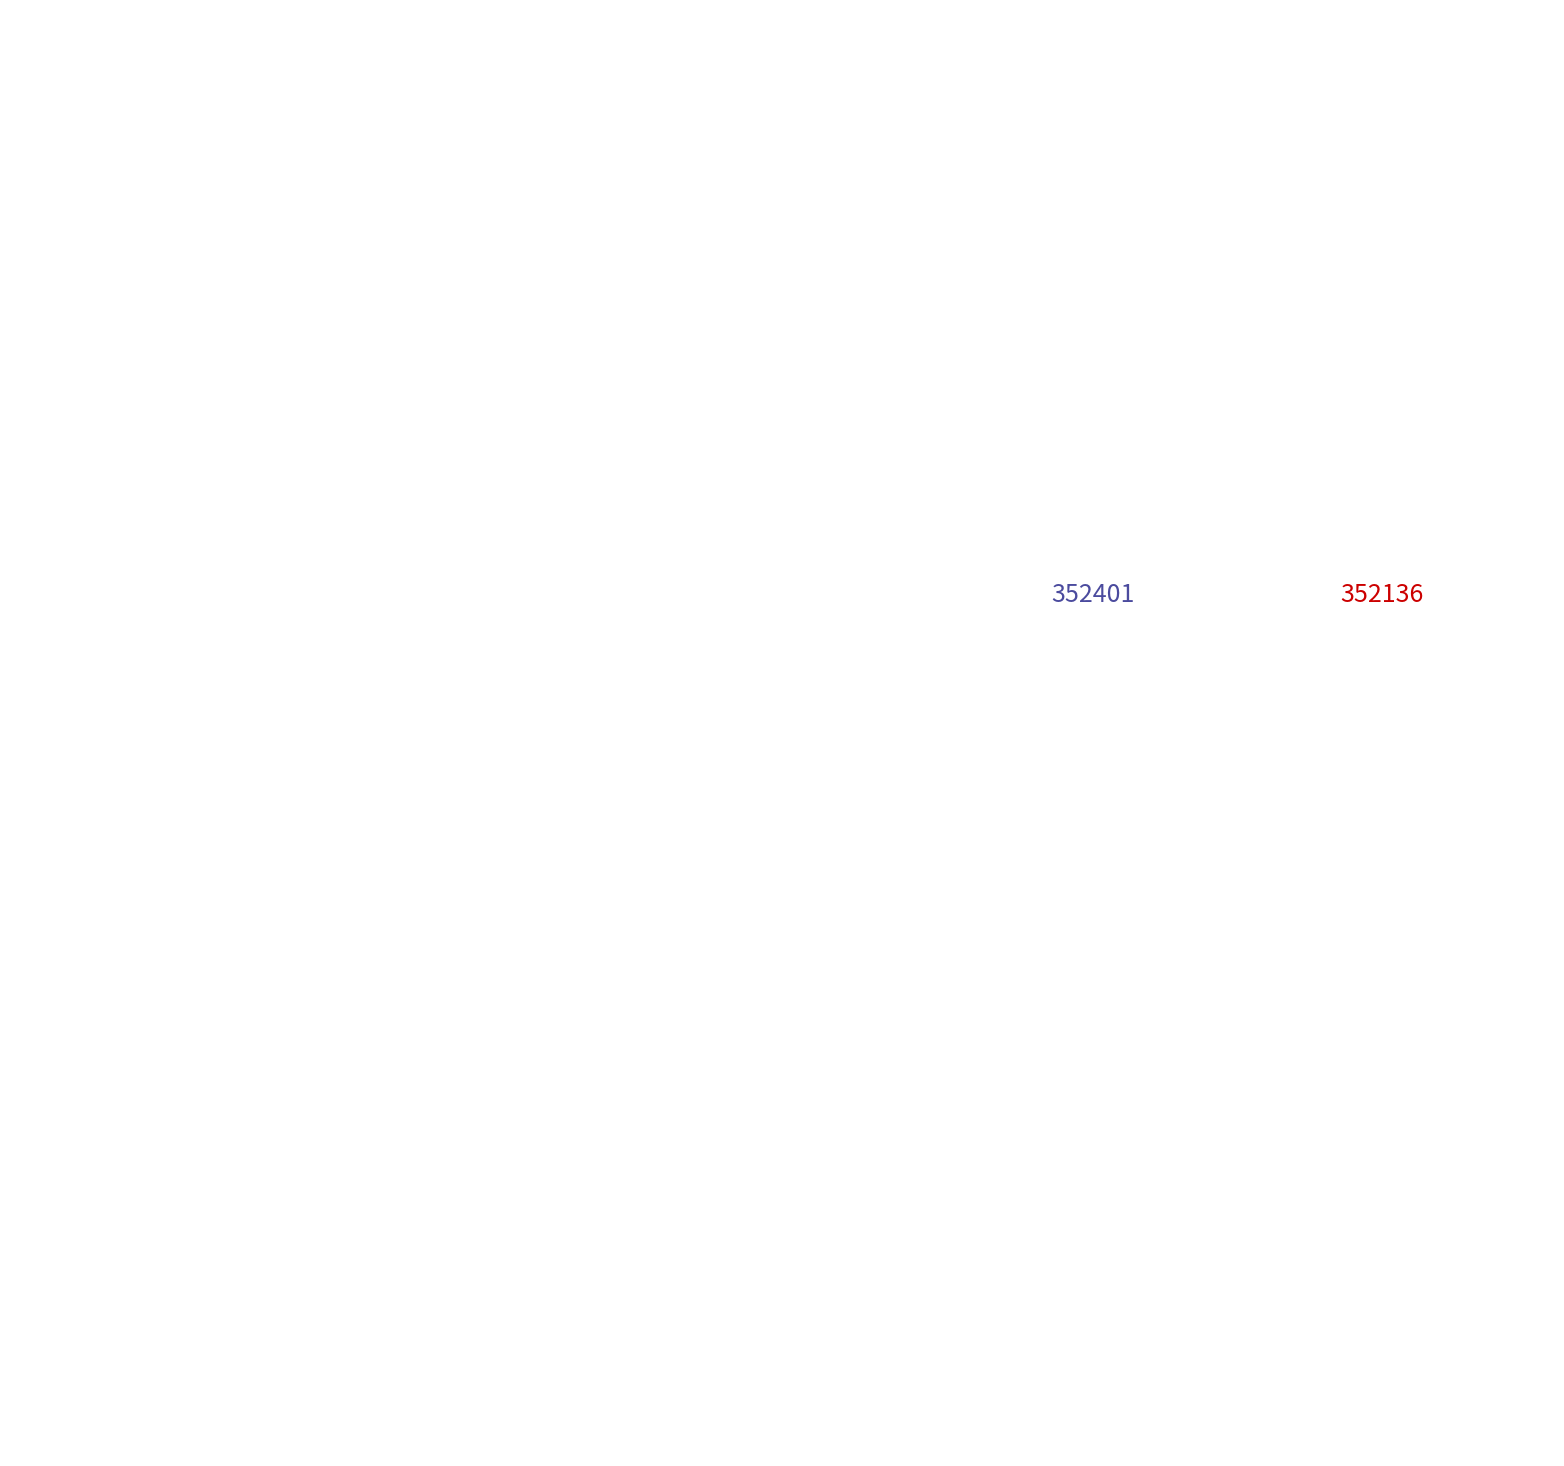

Which has a higher value, 352136 or 352401?

352401